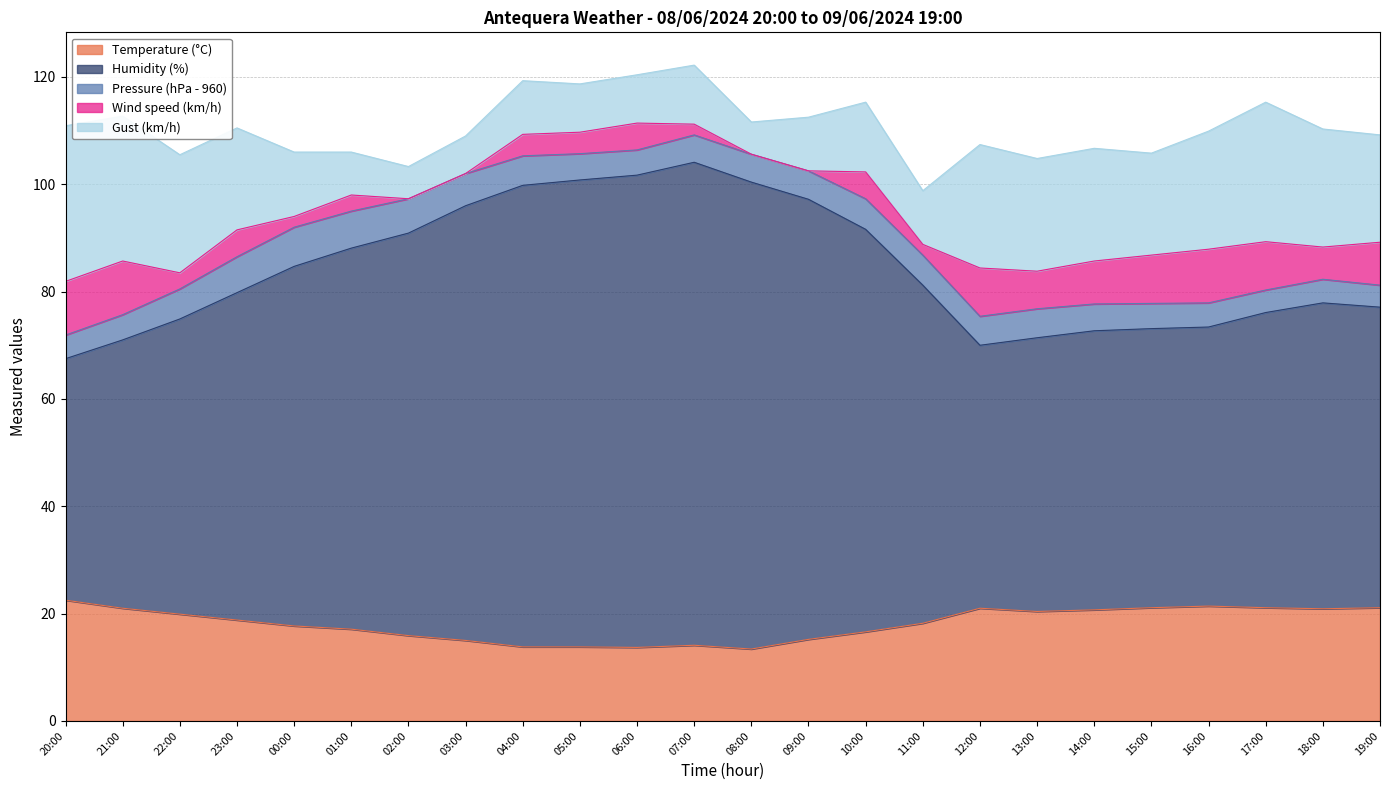

True or false: Wind speed (km/h) and Temperature (°C) cross at least once.

False